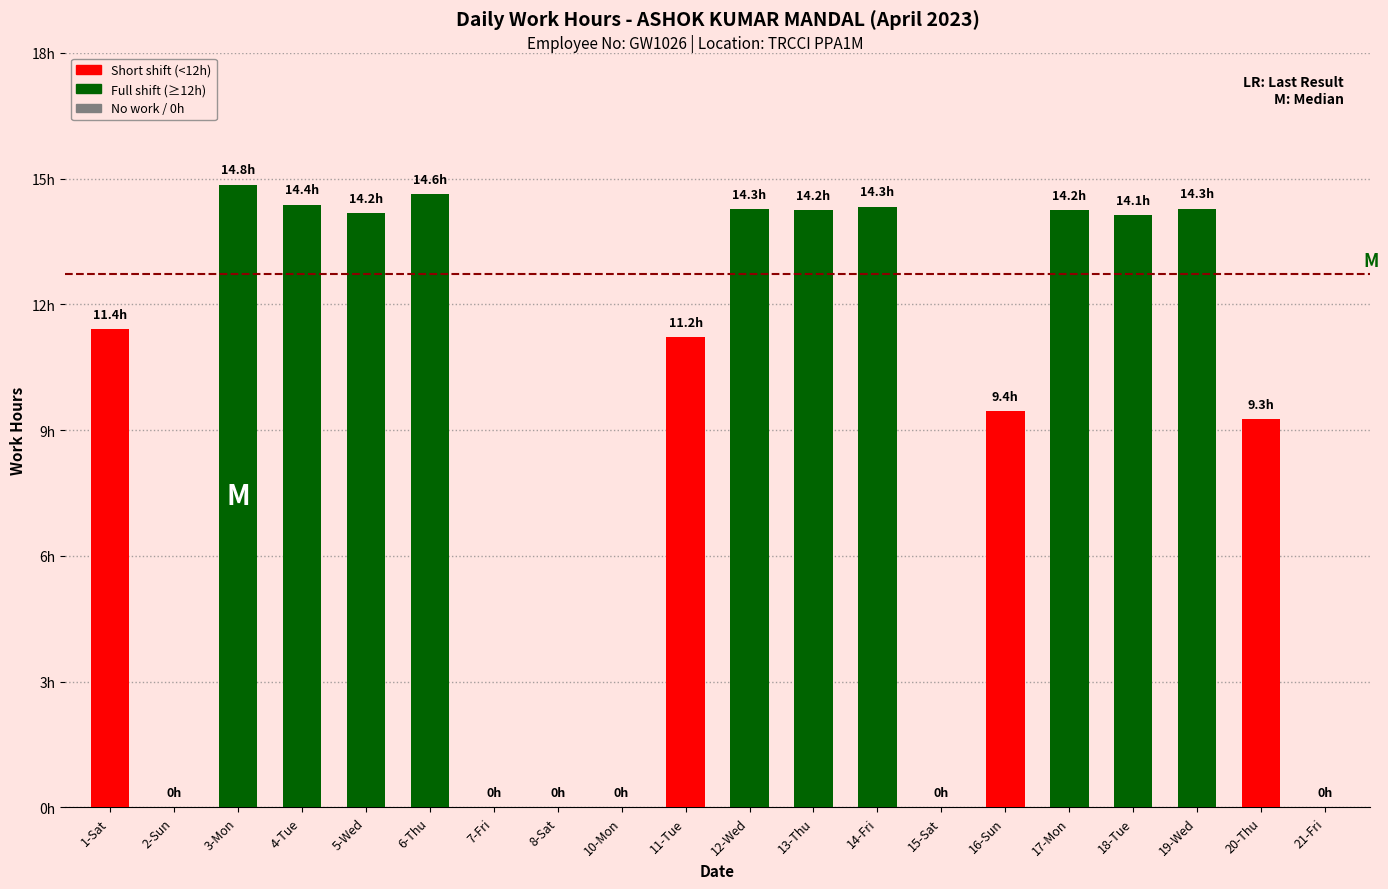

What is the change in value from 12-Wed to 18-Tue?

-0.1